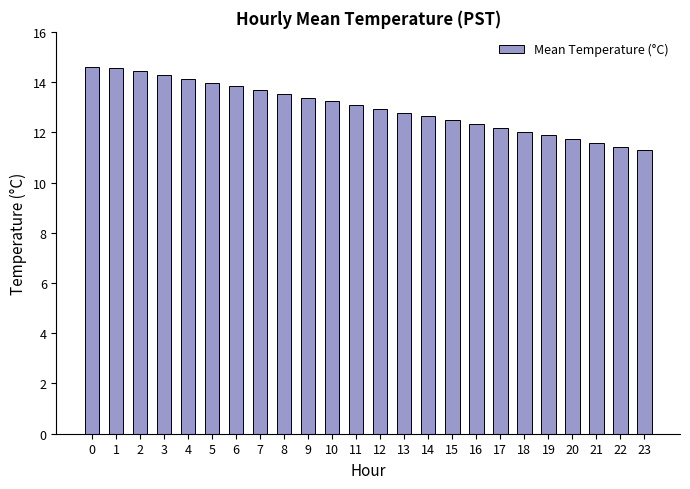

What is the greatest value displayed?

14.6